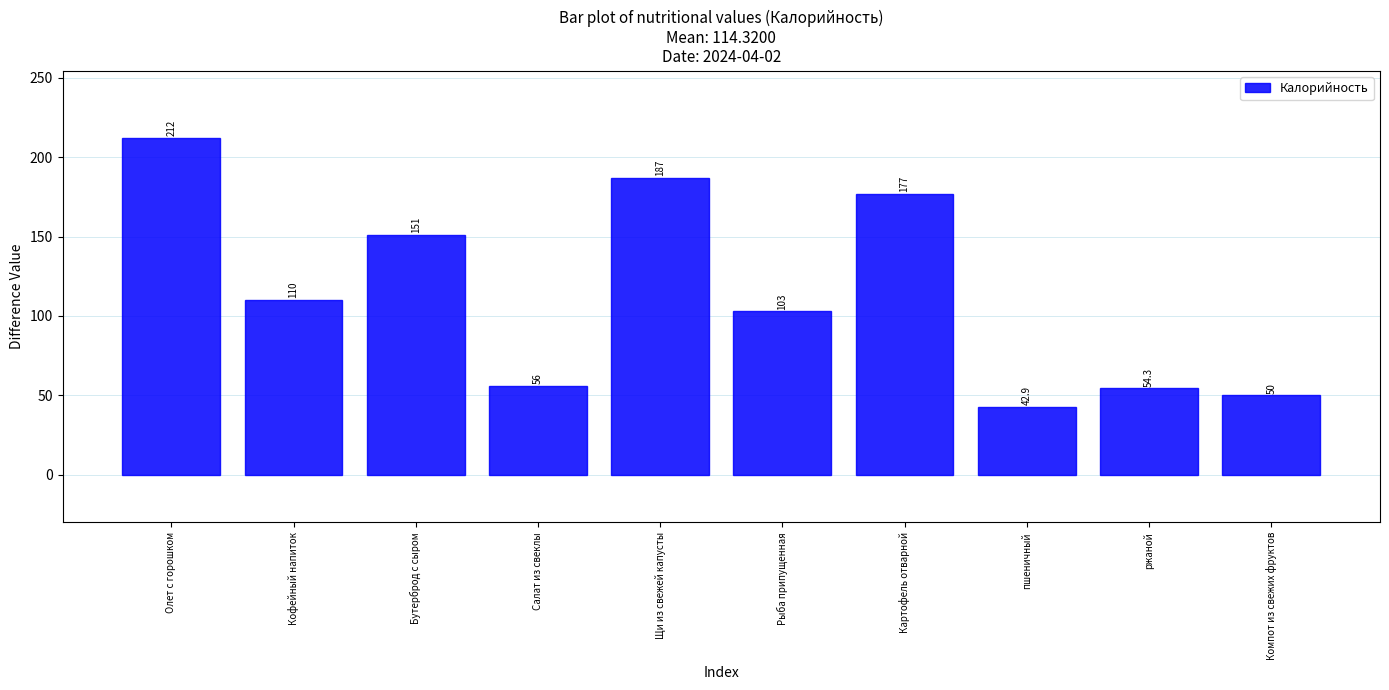

What is the label of the 8th bar from the left?

пшеничный